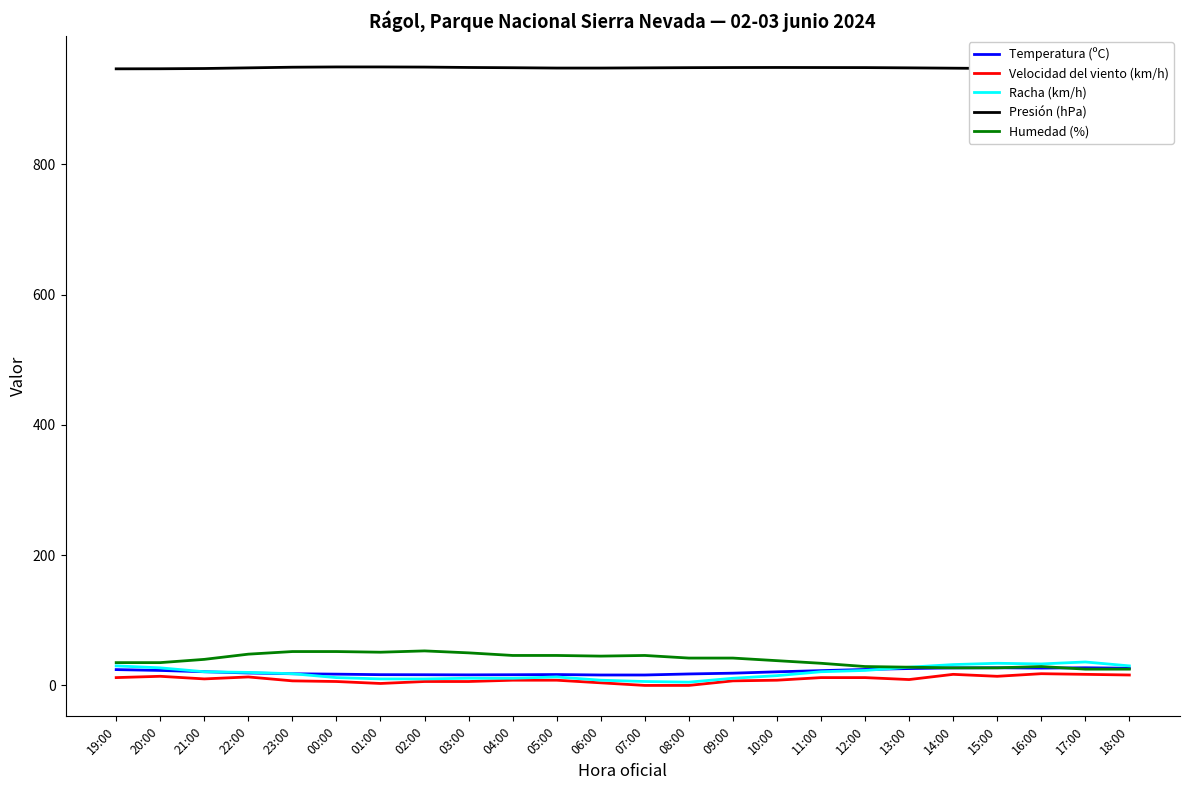

What is the label of the 8th point from the left?

02:00